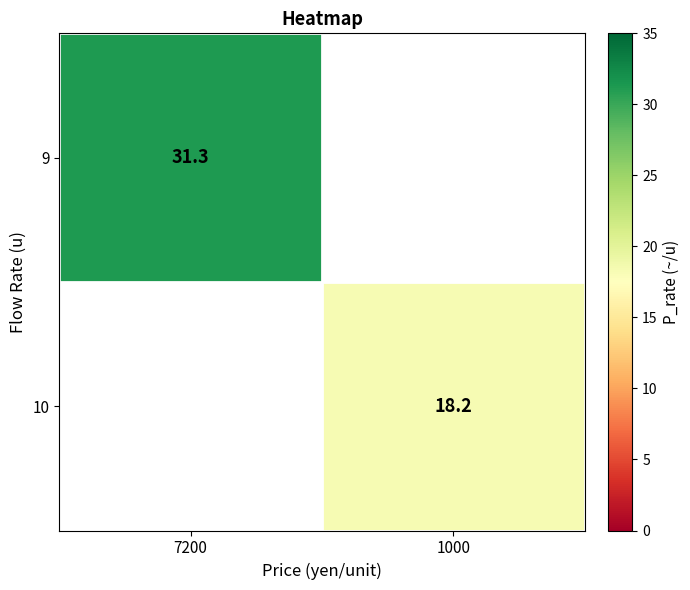

Is it true that 9 equals 31.3 at 7200?

True